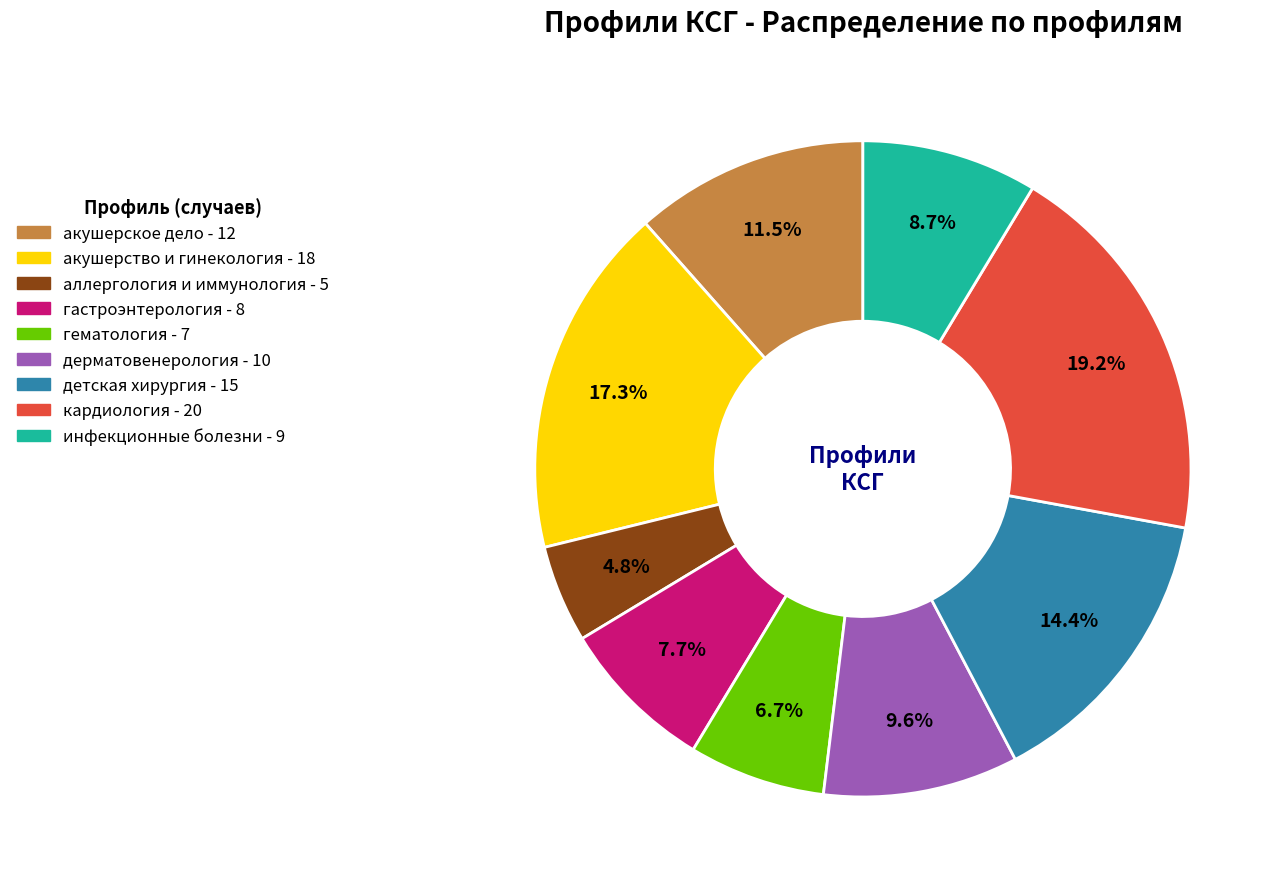

To the nearest percent, what percentage of the pie is инфекционные болезни?

9%